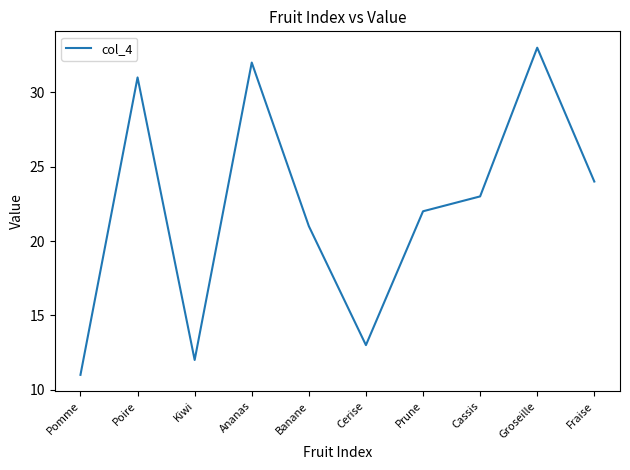

What position from the left is Fraise?

10